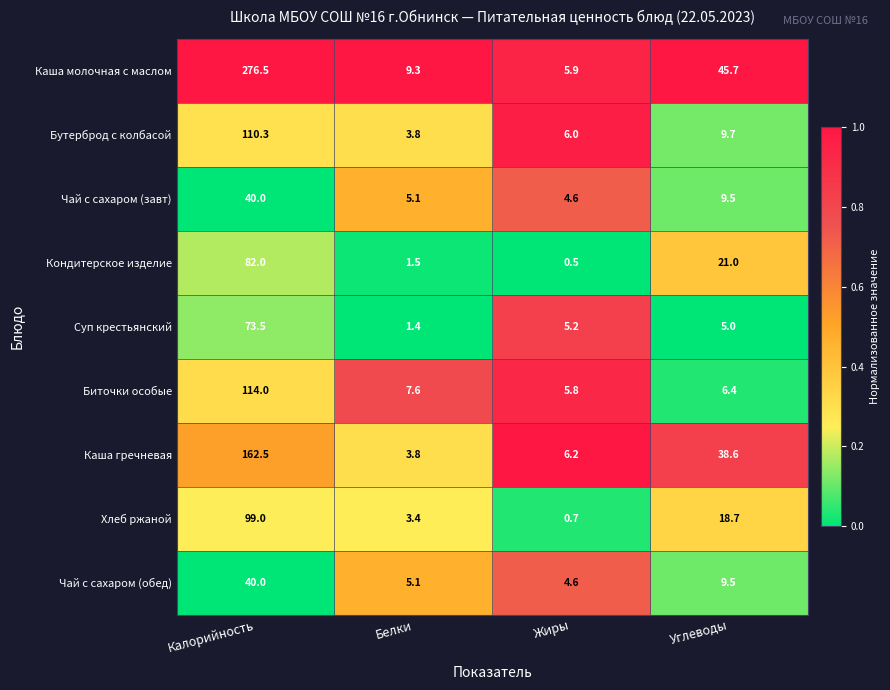

What is the minimum value shown in the chart?

0.5